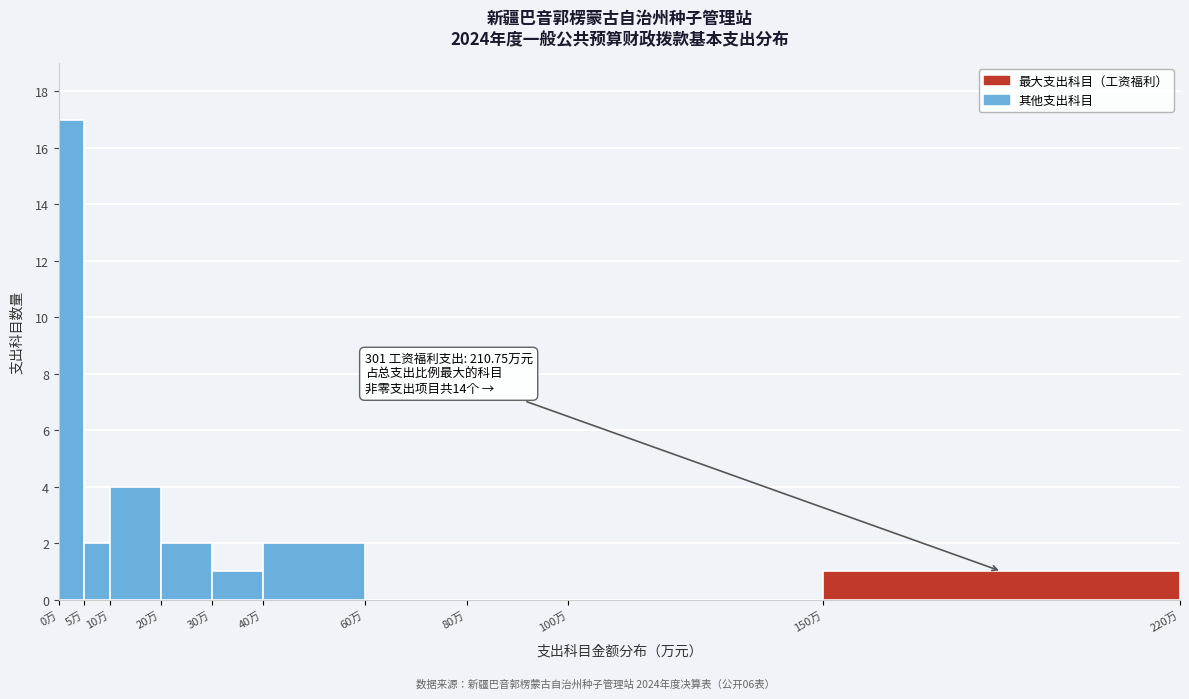

Over which range of the x-axis is the bar tallest?

0 to 5